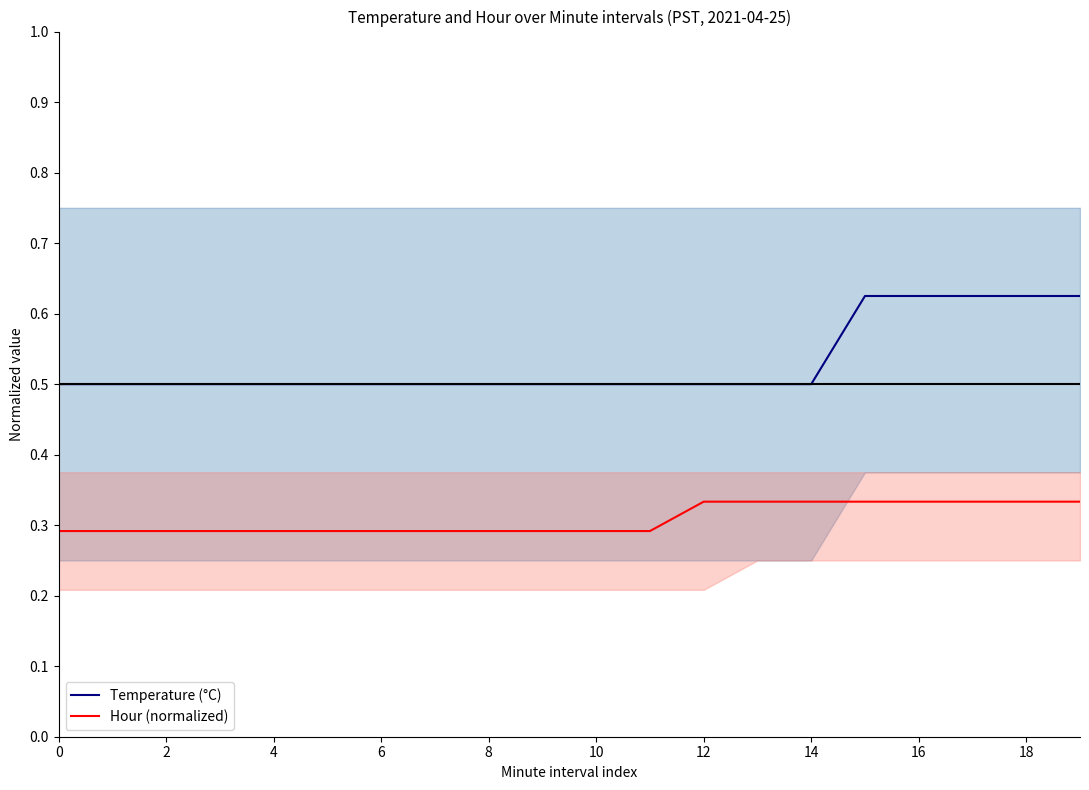

What is the smallest value displayed?

0.3